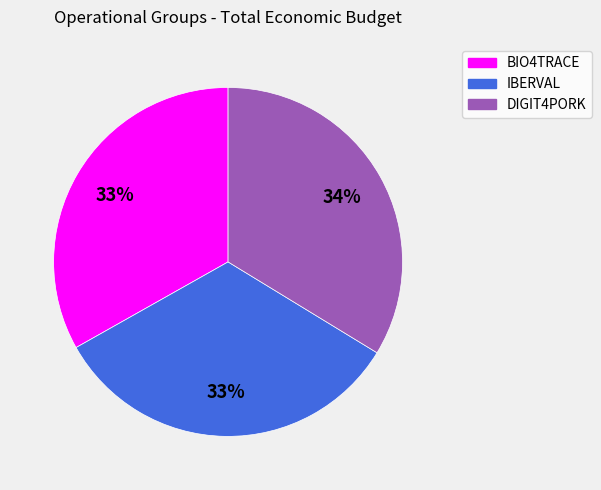

How many segments does this pie chart have?

3